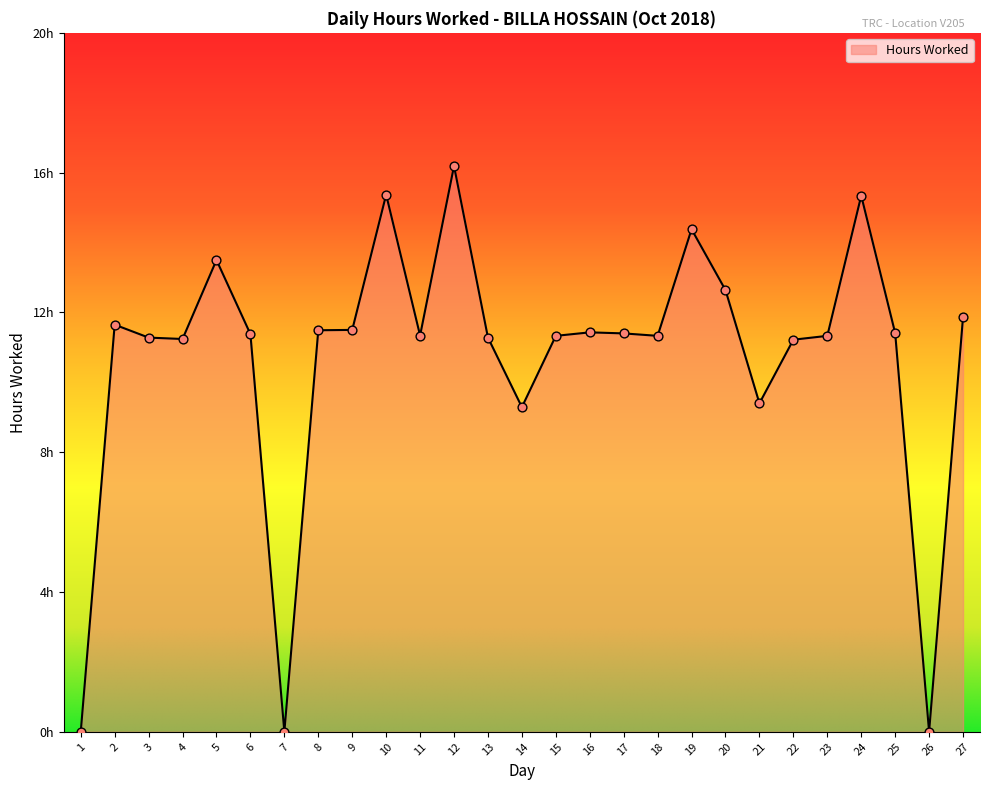

What is the ratio of the value at 6 to the value at 16?

1.0